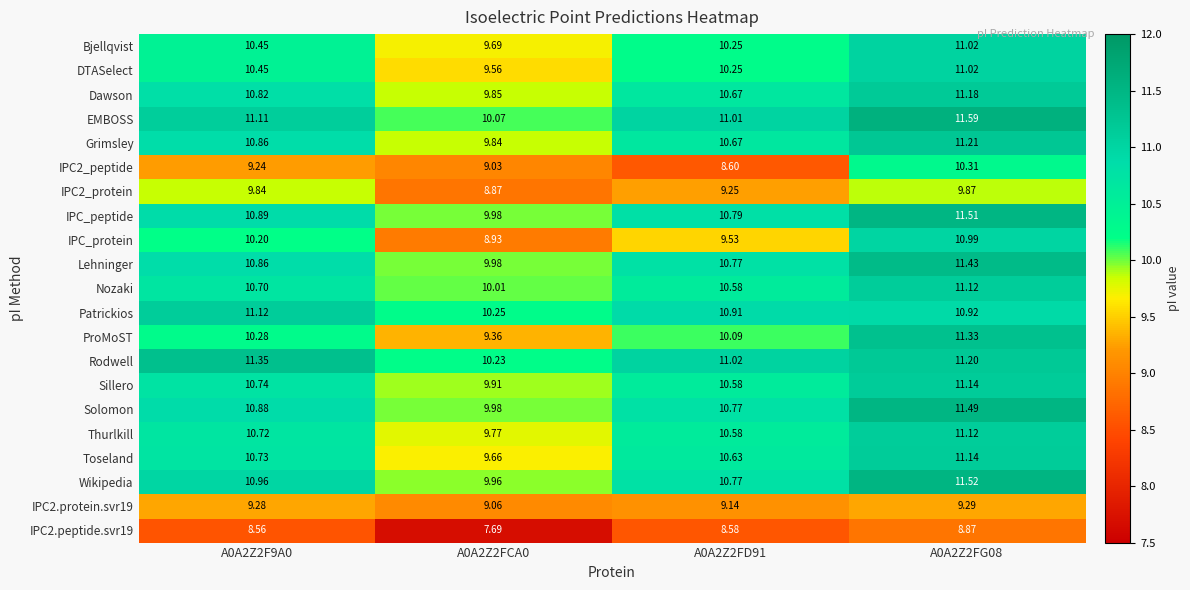

Which series has the largest total across all categories?

Rodwell